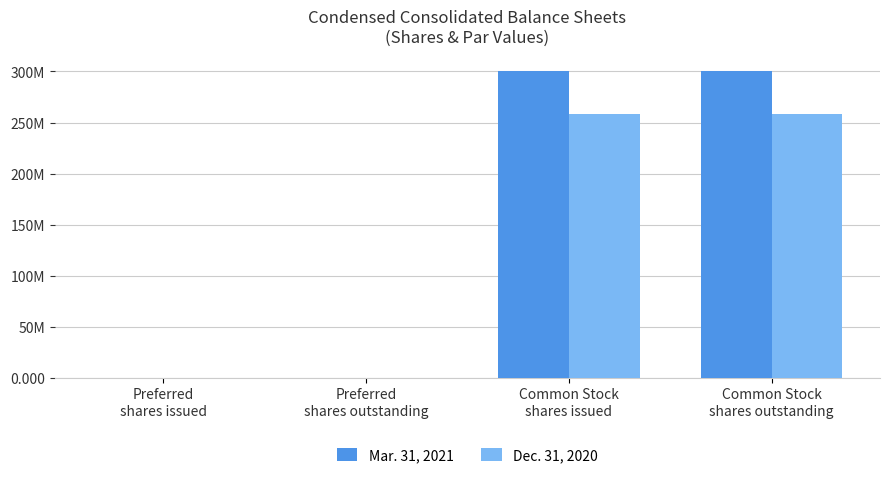

What are all the series names shown in the legend?

Mar. 31, 2021, Dec. 31, 2020